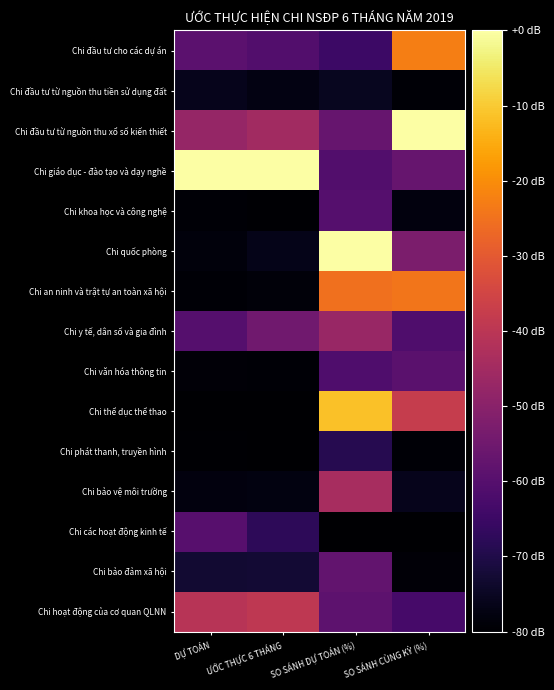

Which series has the widest spread of values?

Chi quốc phòng